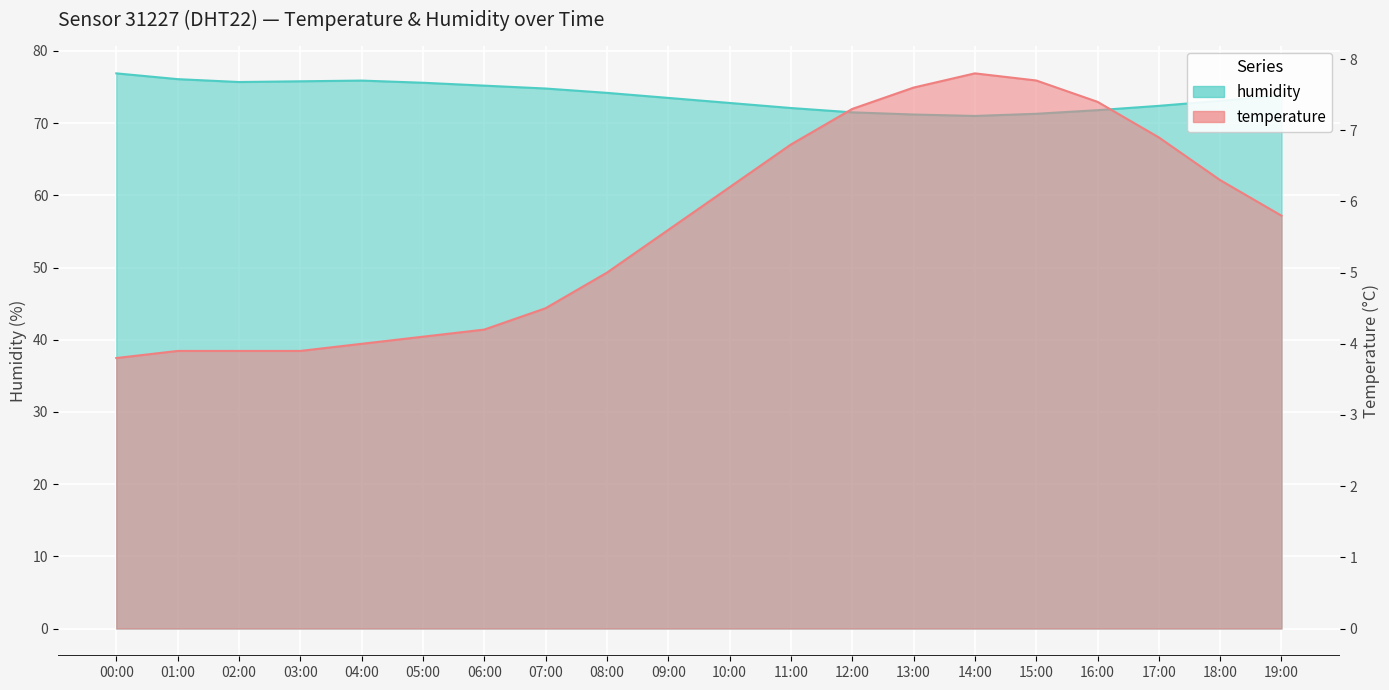

What are all the series names shown in the legend?

temperature, humidity